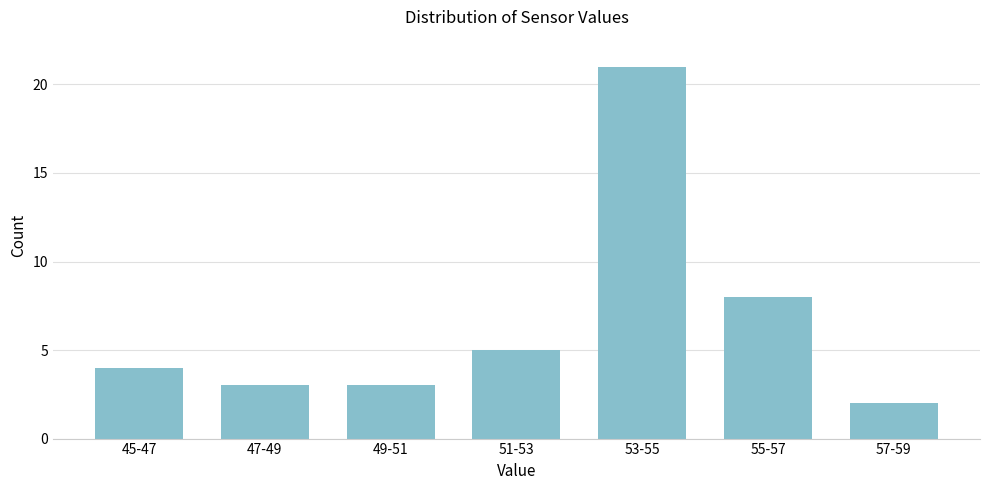

Reading left to right, extract all data points from this chart.

4	3	3	5	21	8	2